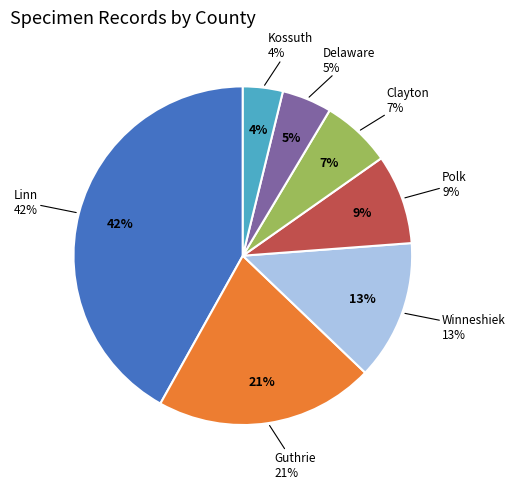

What is the smallest slice in the pie chart?

Kossuth